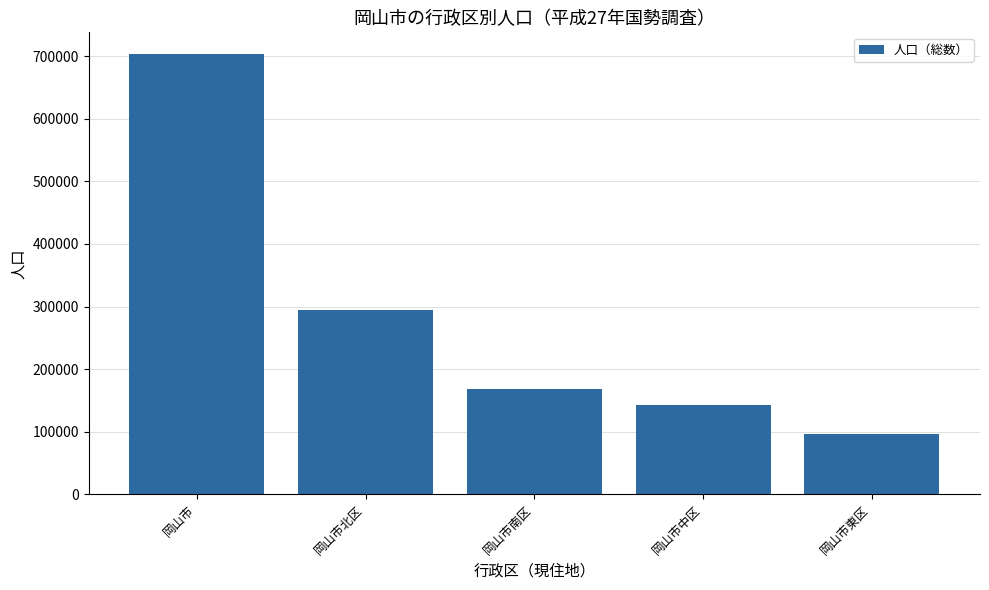

What is the average value?

281156